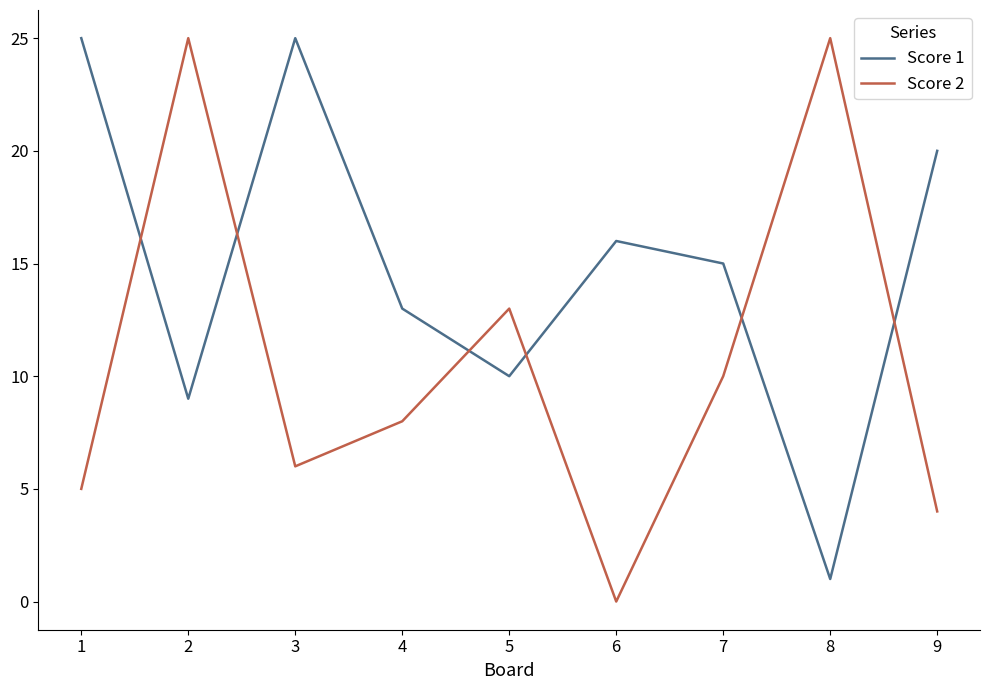

Rank the series at 1 from highest to lowest value.

Score 1, Score 2